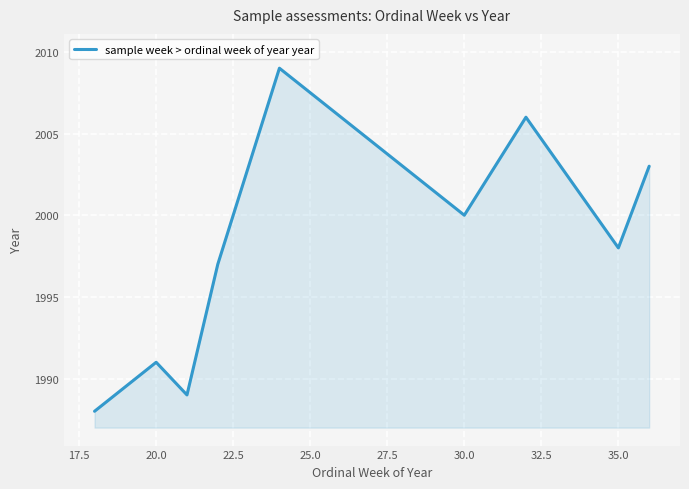

How many lines are shown in the chart?

1